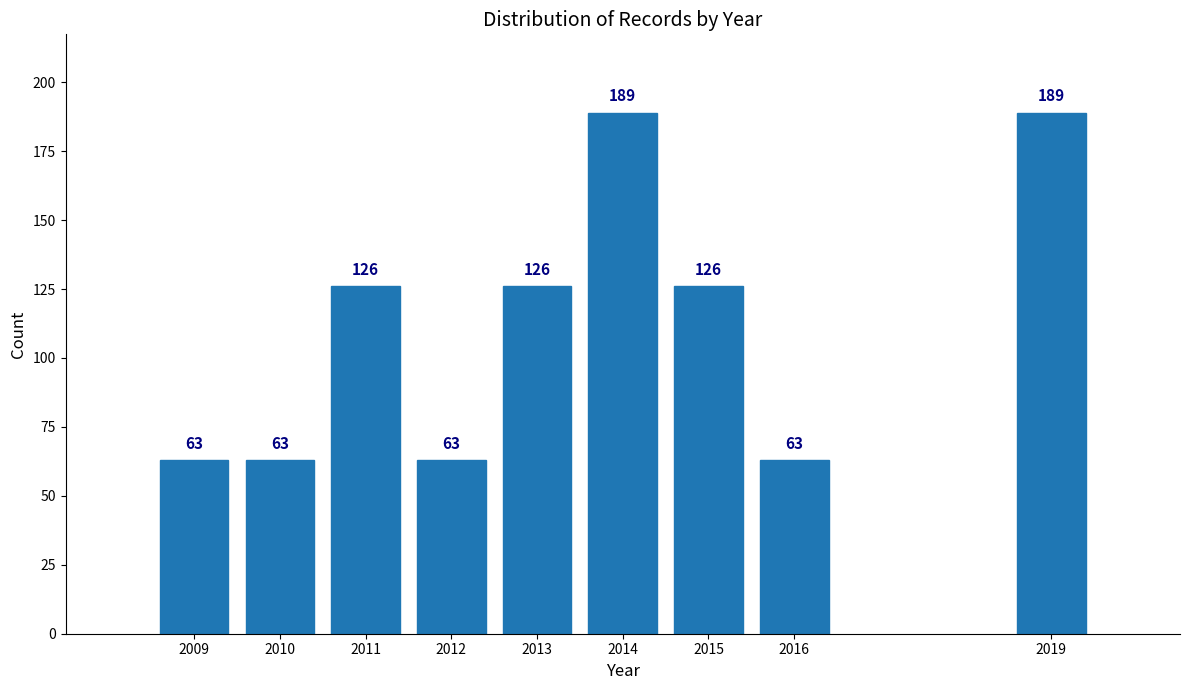

Reading right to left, what are all the values shown in this chart?

2019=189	2016=63	2015=126	2014=189	2013=126	2012=63	2011=126	2010=63	2009=63